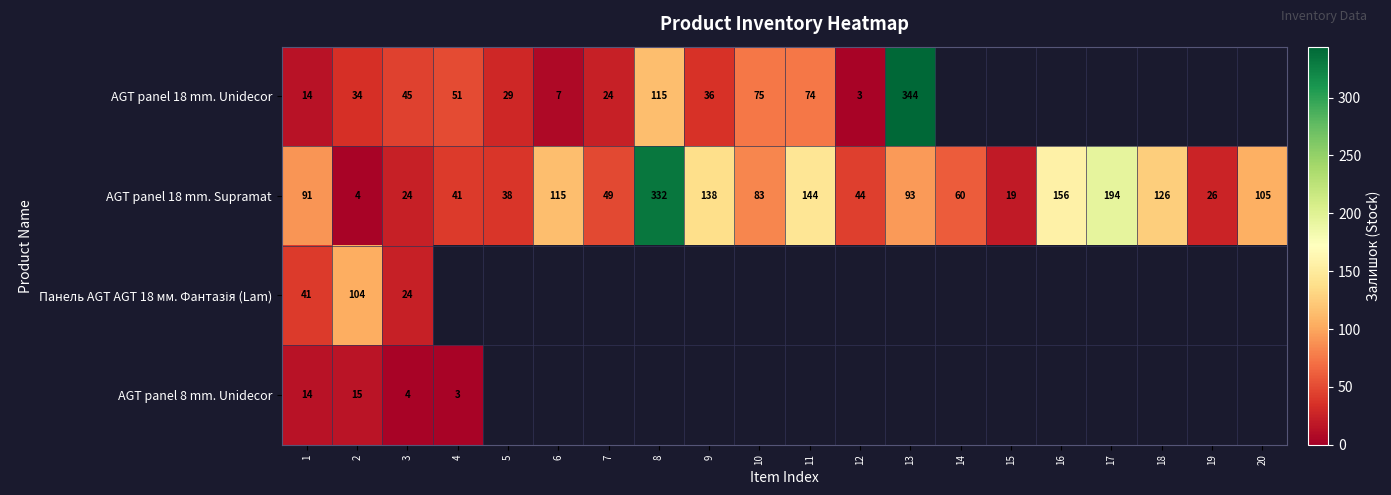

What value does the AGT panel 18 mm. Supramat series have at 16?

156